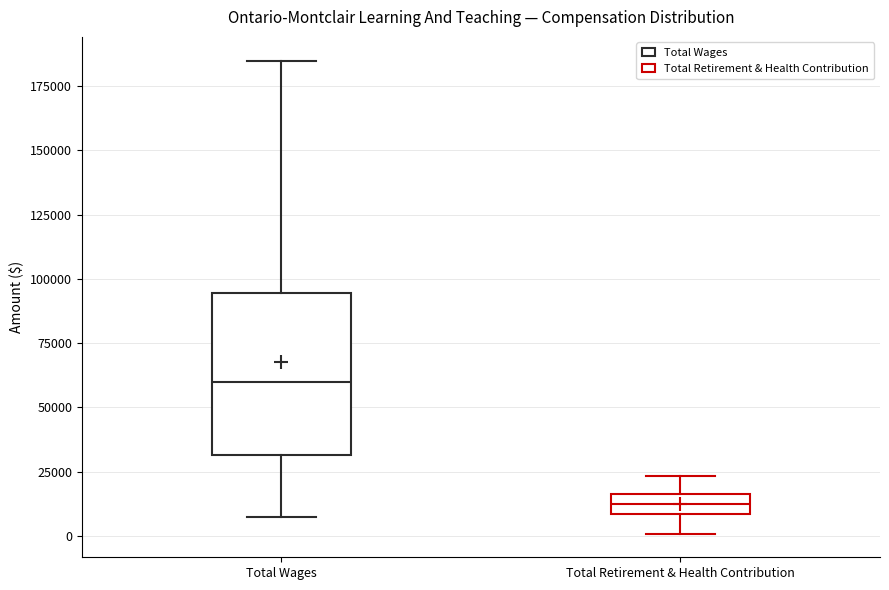

Which box has the lowest median line?

Total Retirement & Health Contribution